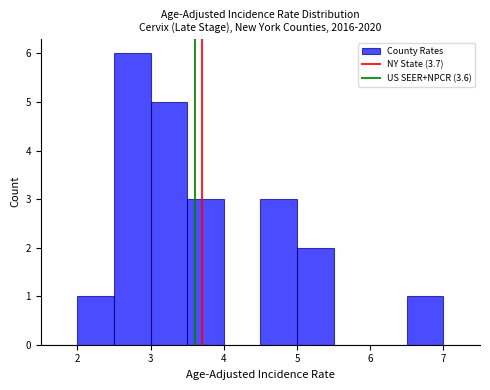

How tall is the bar that spans 2.0 to 2.5 on the x-axis? The values are not printed on the chart, so give them approximately, as read against the axis.

1